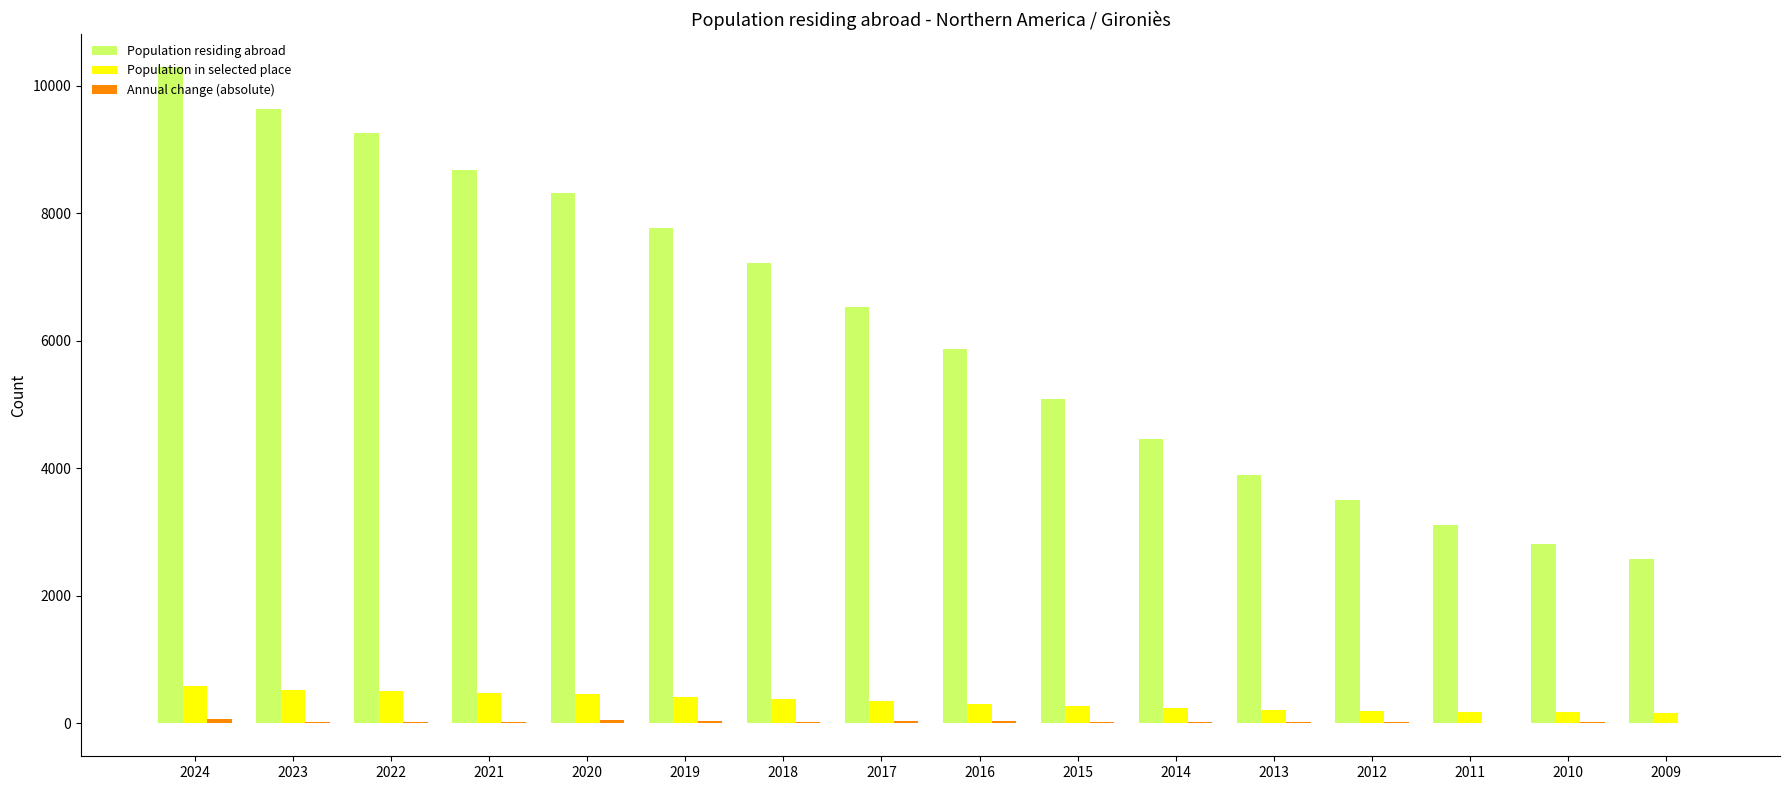

Are the bars grouped side by side (vs. stacked)?

Yes